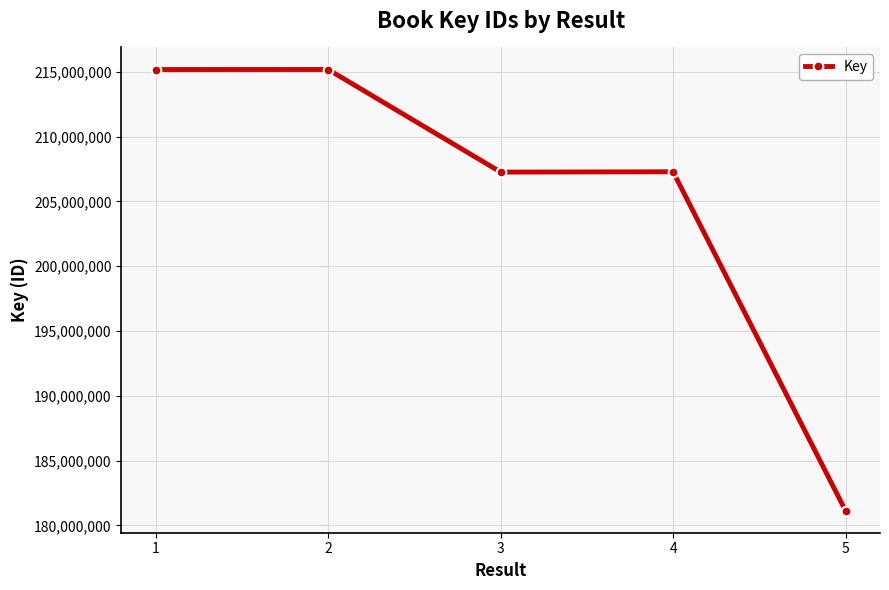

Does the chart display data point markers on the line(s)?

Yes